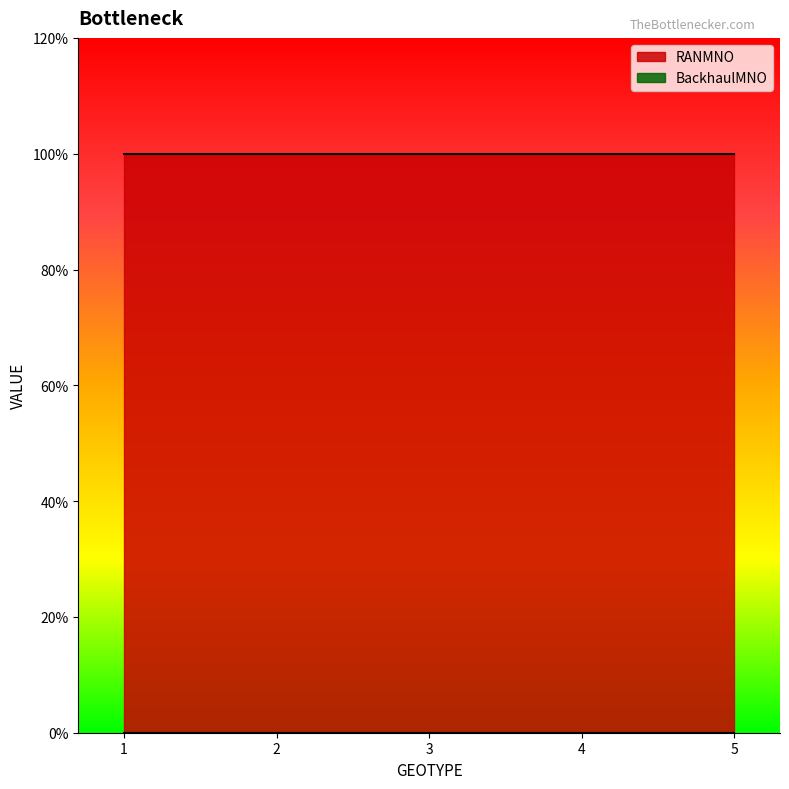

Which label corresponds to the largest value in the chart?

1